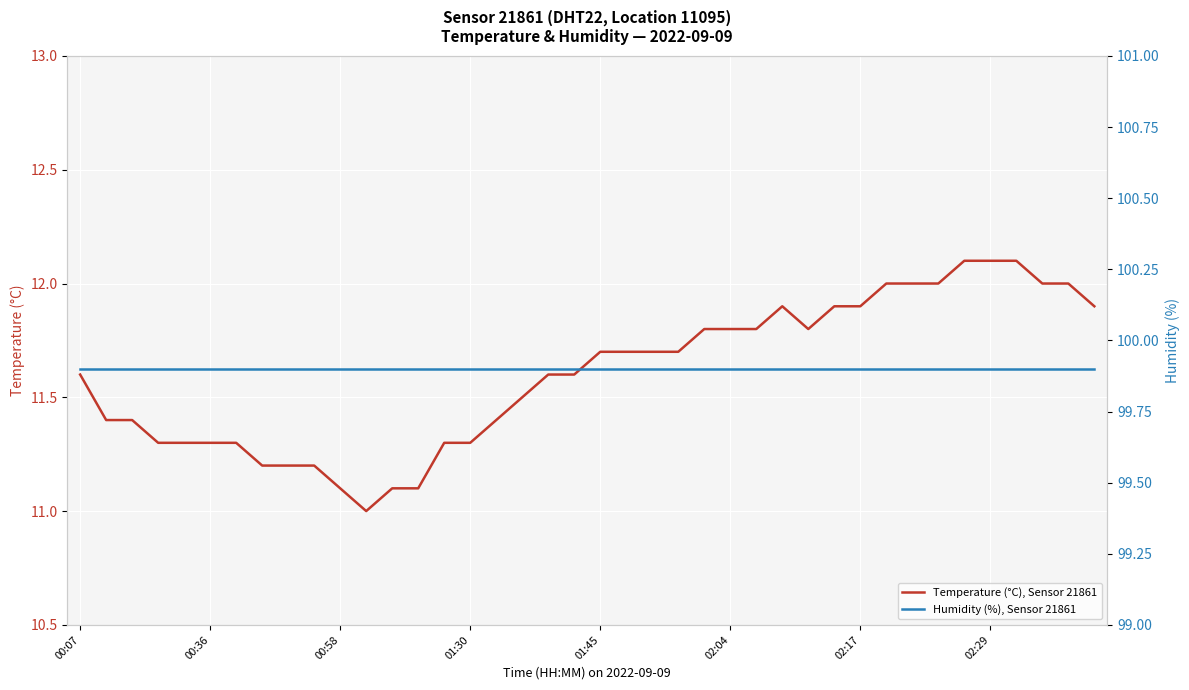

Rank the series by their maximum value, from highest to lowest.

Humidity (%), Sensor 21861, Temperature (°C), Sensor 21861